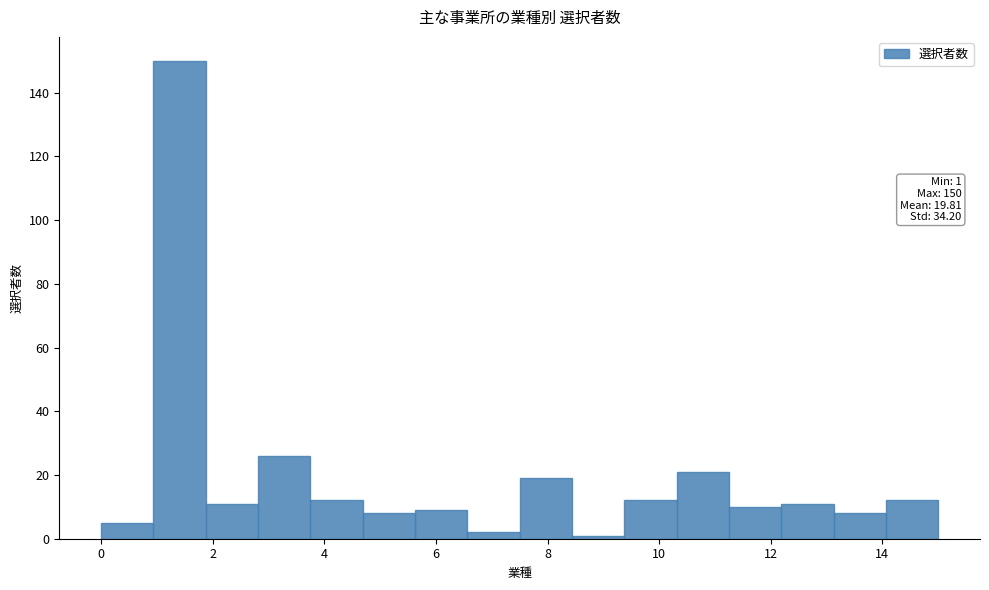

Which range on the x-axis has the tallest bar?

1.0 to 1.8